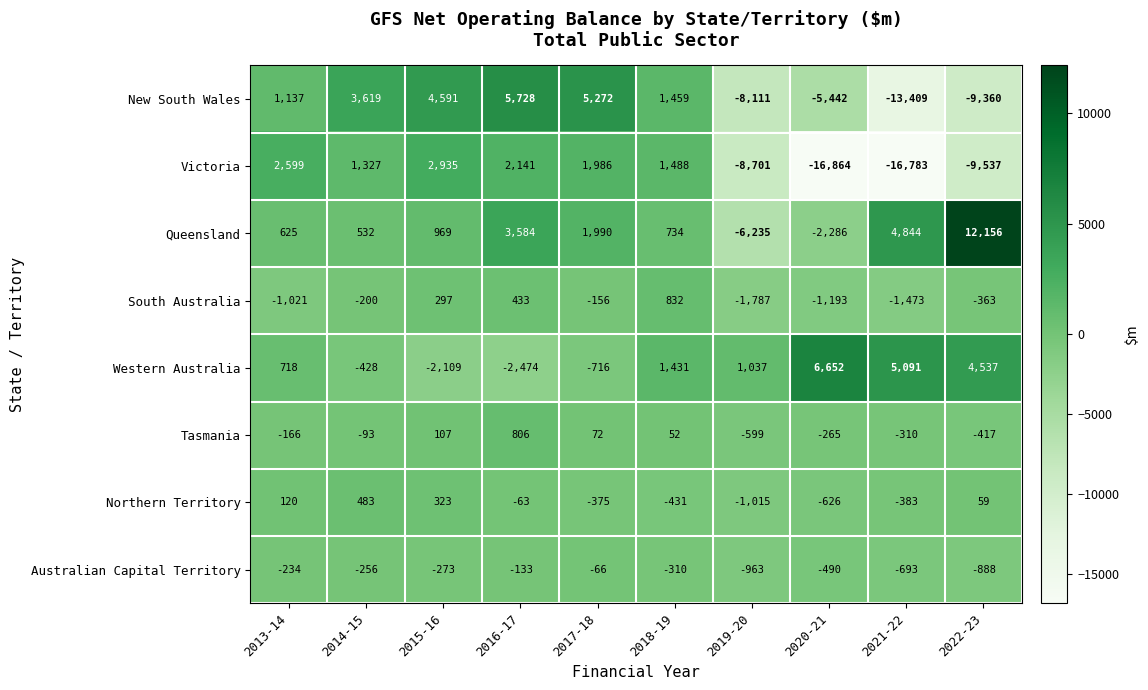

The value of Northern Territory at 2021-22 is -383. True or false?

True